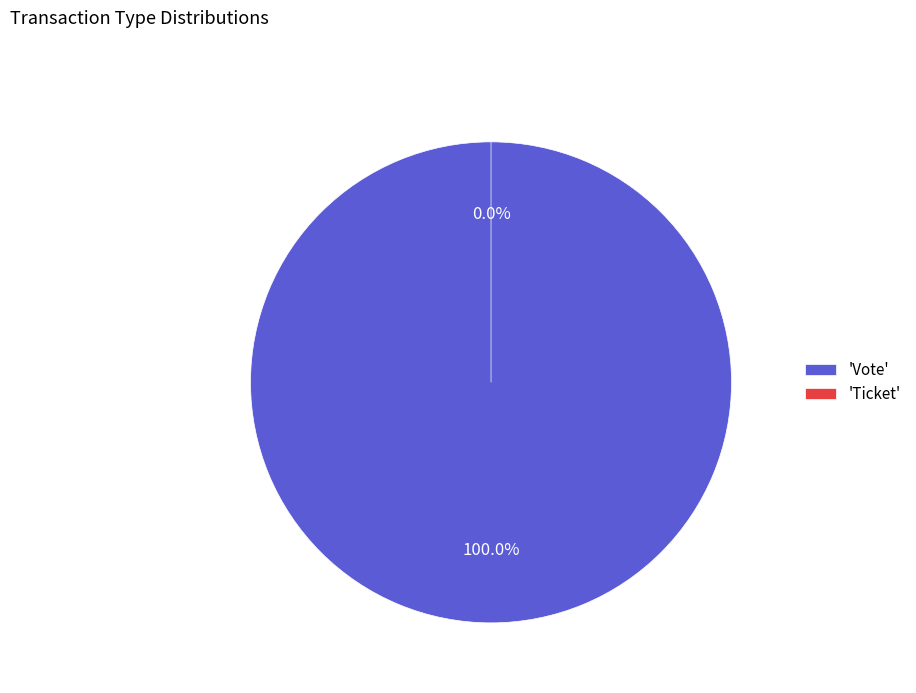

Rank the categories by value from lowest to highest.

Ticket, Vote